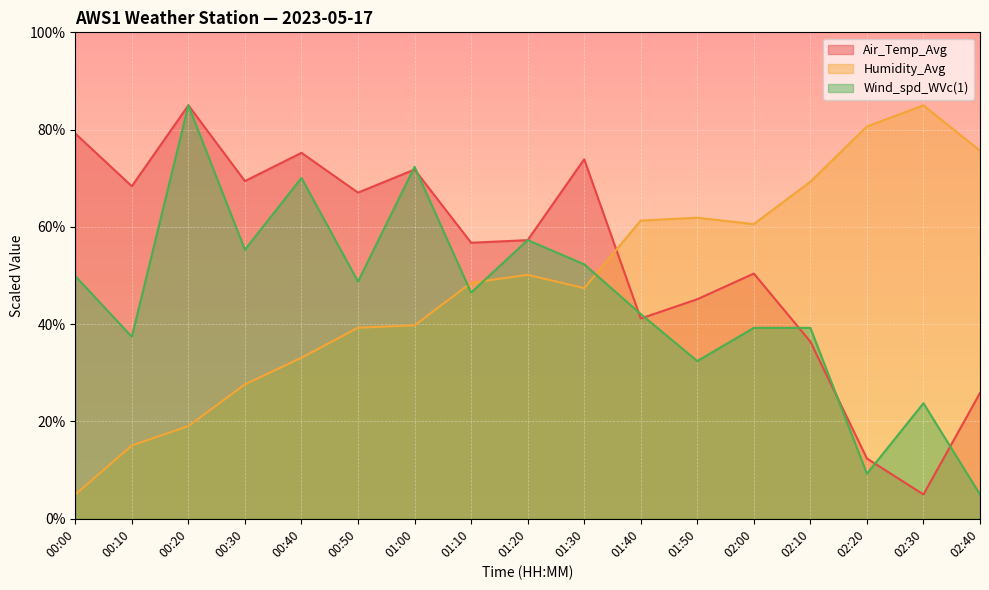

At which label is Air_Temp_Avg closest to 45?

01:50